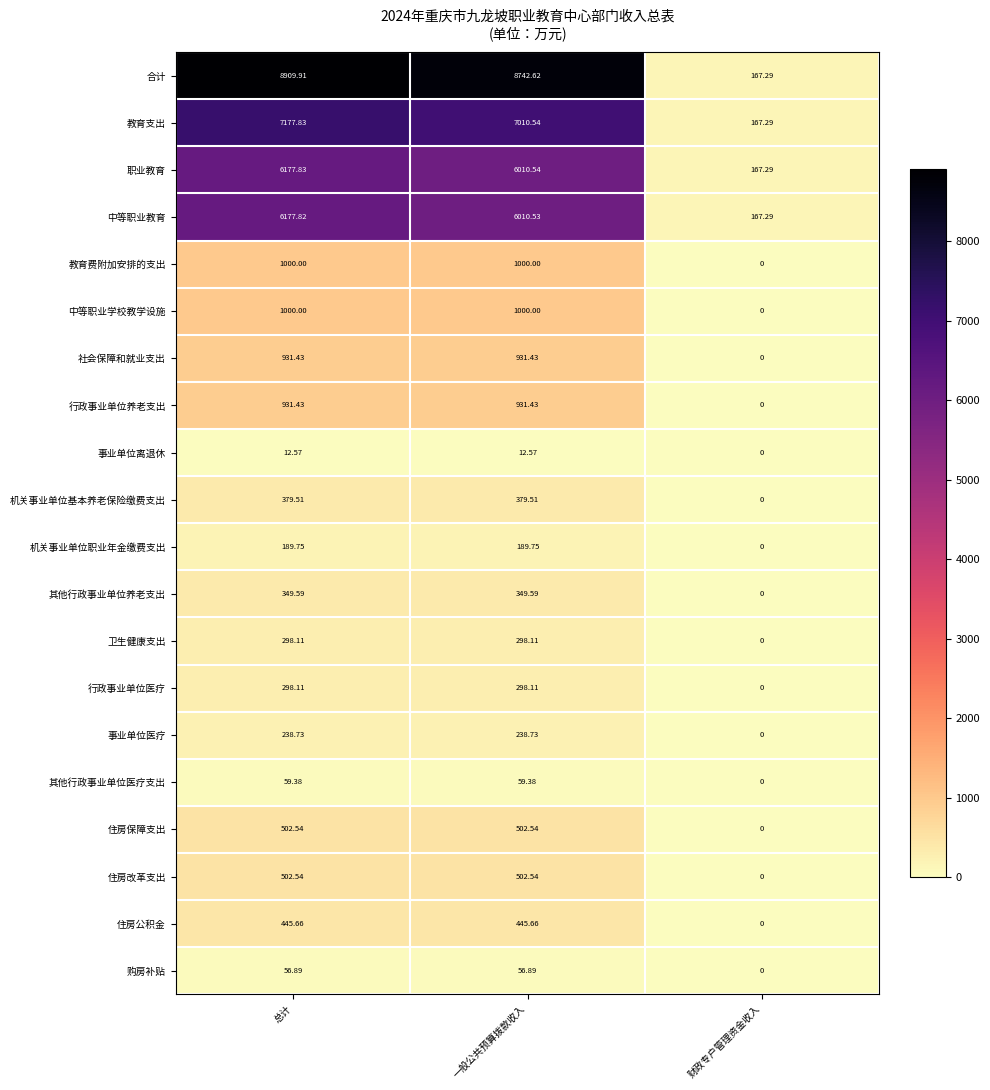

Which series has the widest spread of values?

合计